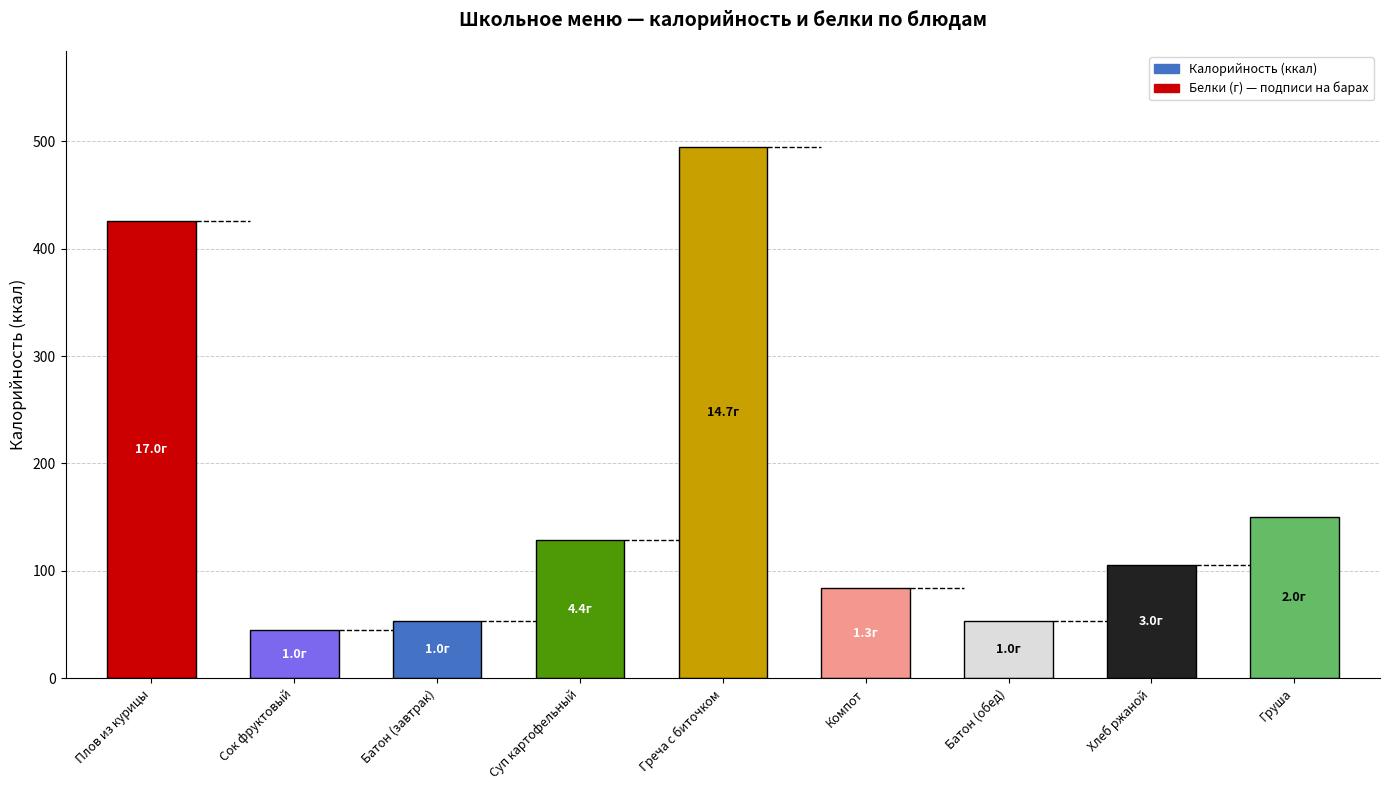

The value of Белки at Греча с биточком is 20.1. True or false?

False